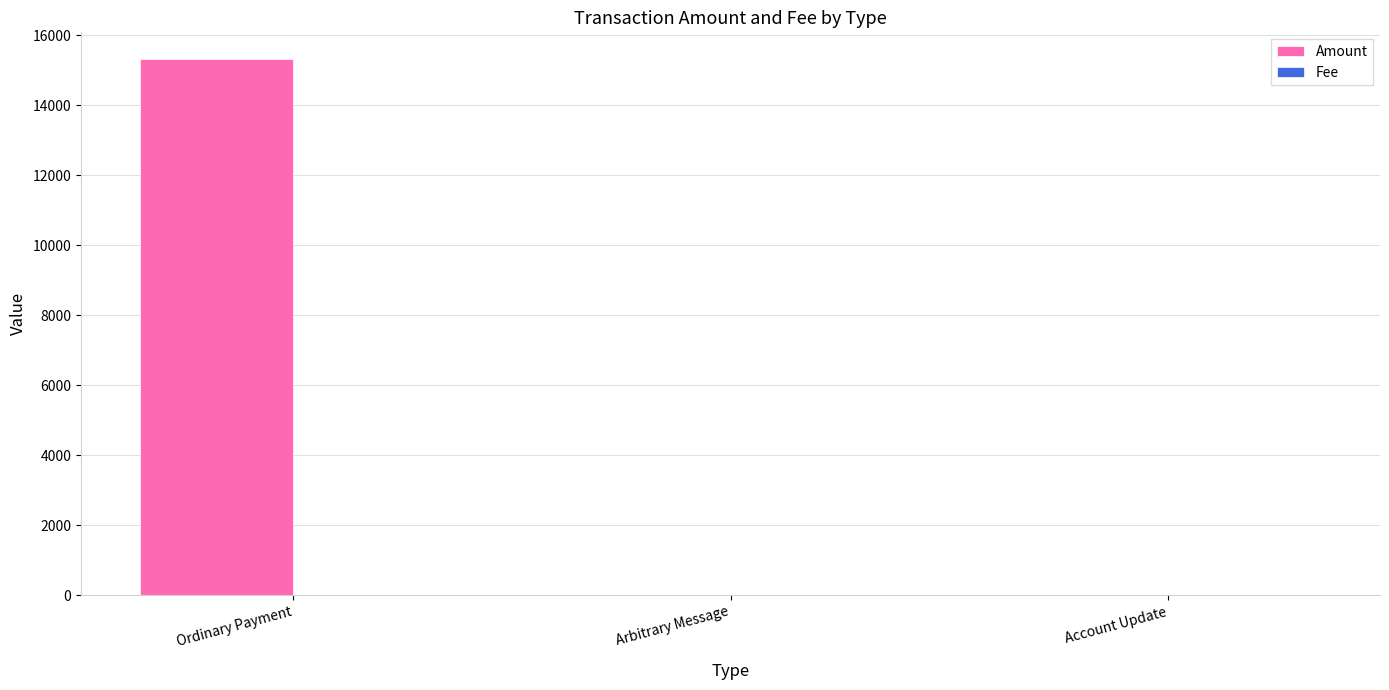

The Amount series shows 15315.0 at Ordinary Payment. True or false?

True